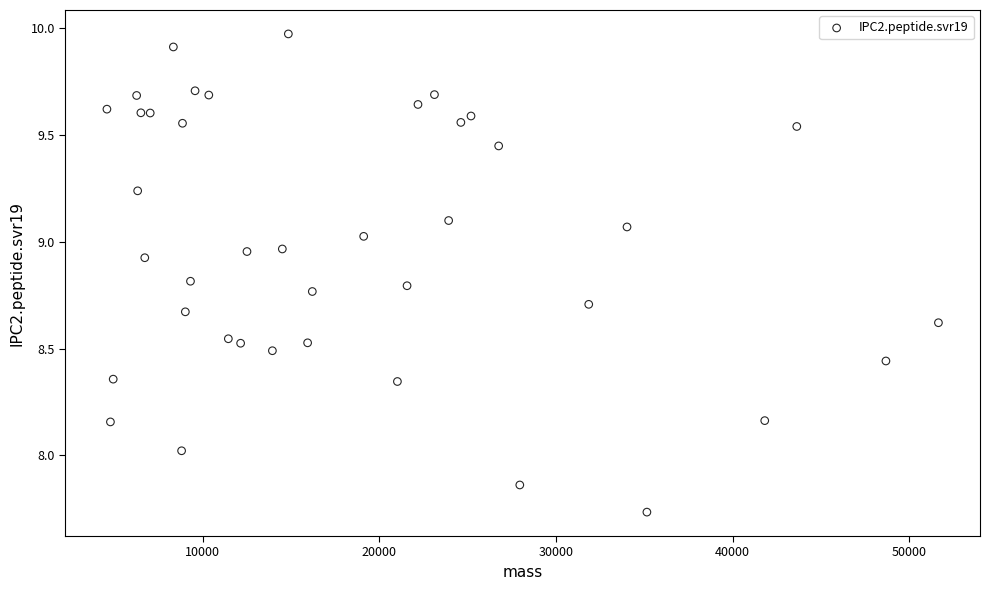

What is the range of Y values (max minus min)?

2.2